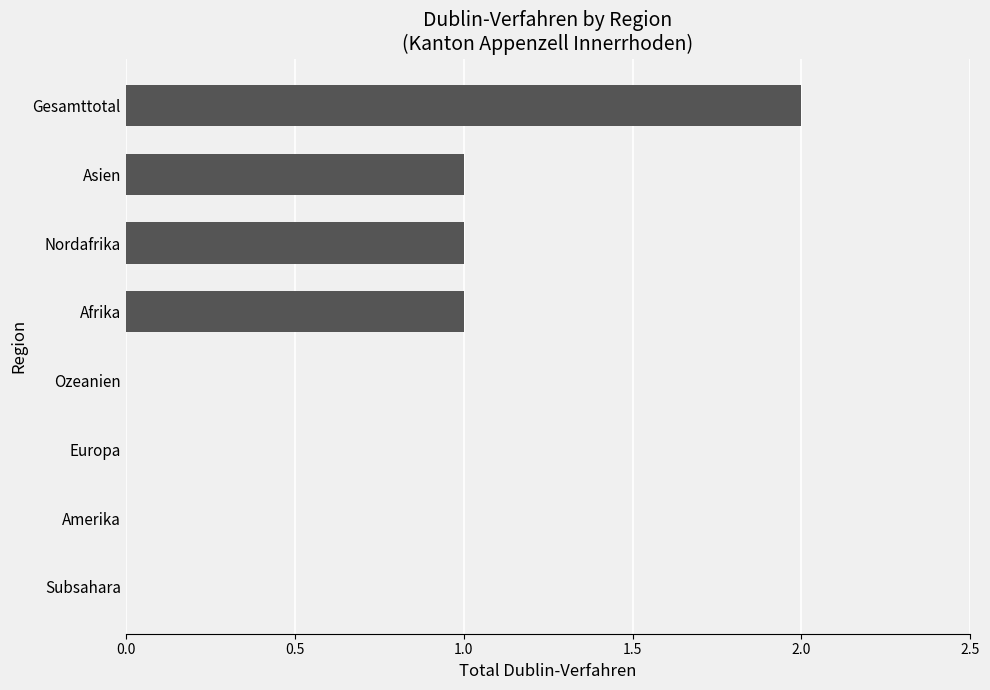

At which category does the chart reach its peak across all series?

Gesamttotal